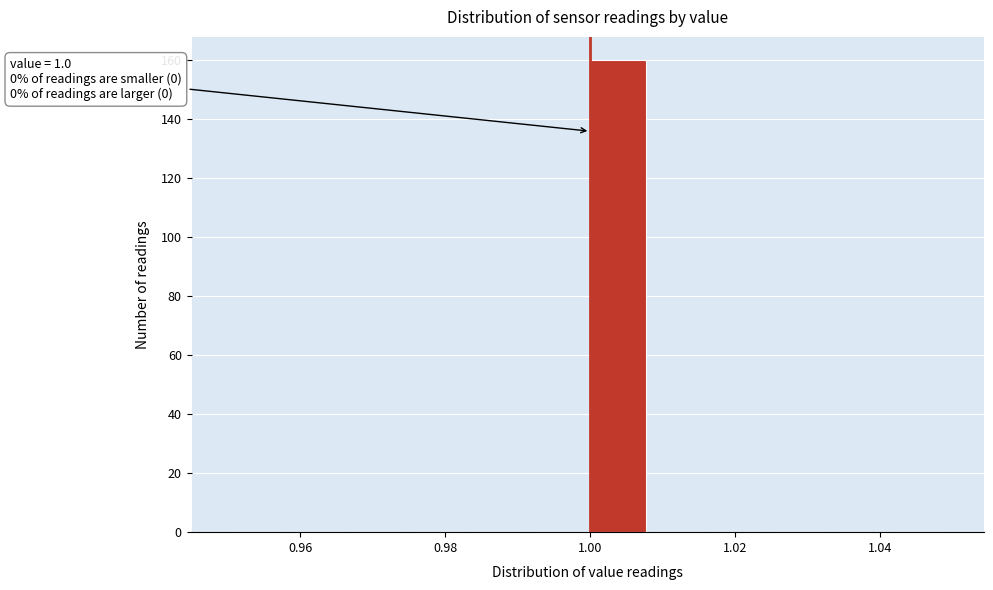

Which range on the x-axis has the tallest bar?

1.000 to 1.008